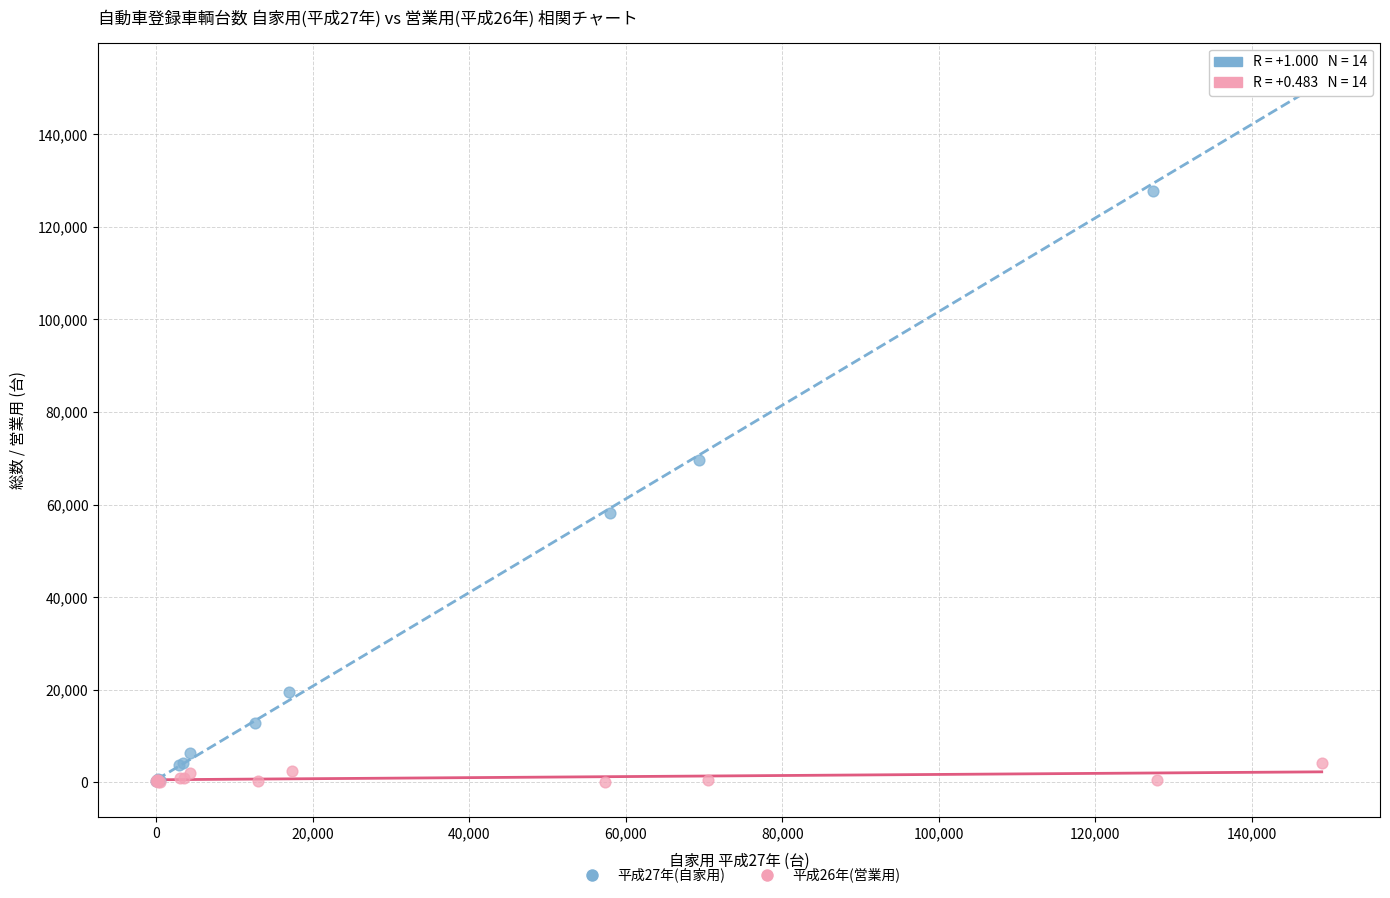

Which series contains the highest Y value?

平成27年(自家用)